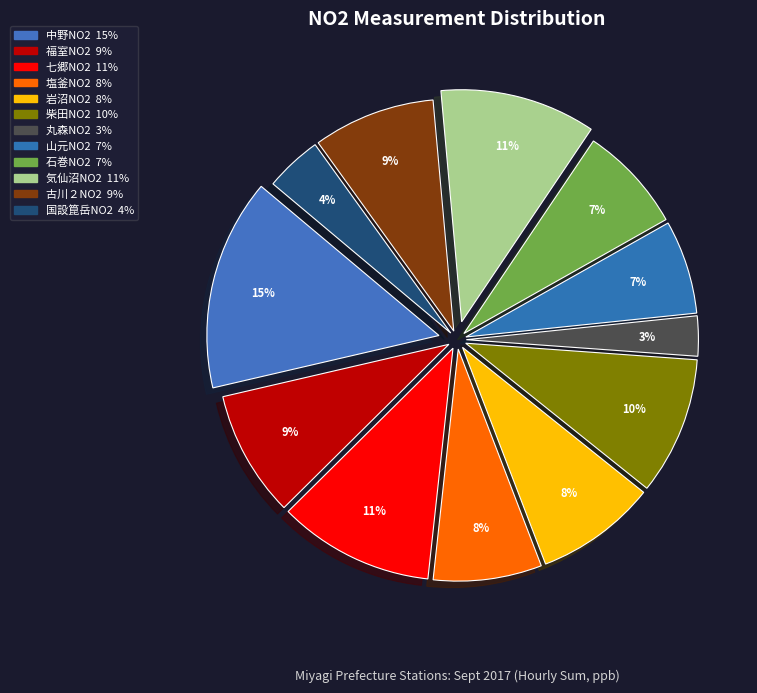

Approximately how many times larger is the value at 国設箟岳NO2 compared to 山元NO2?

0.6